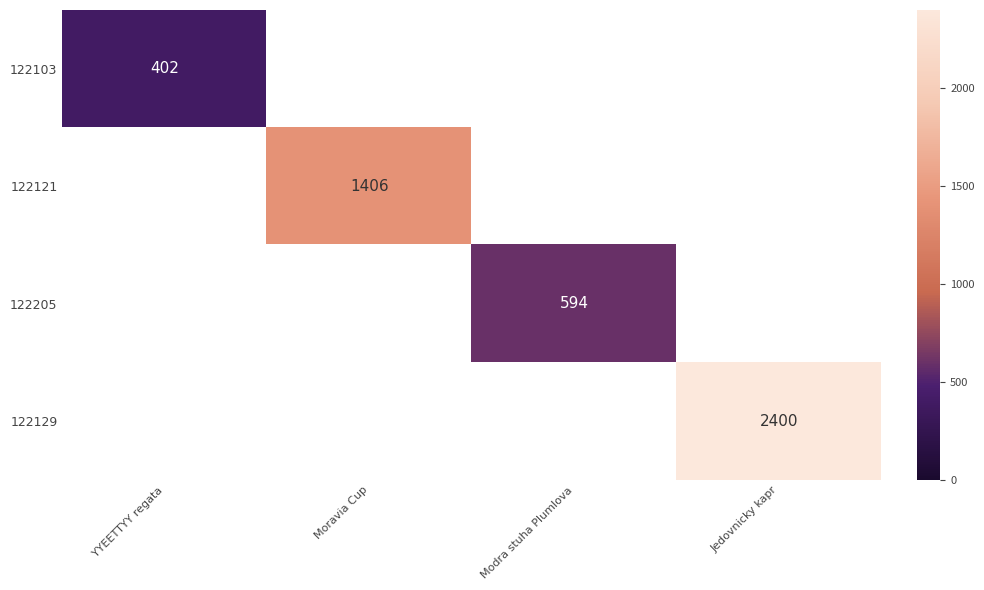

Is it true that 122121 equals 784 at Moravia Cup?

False